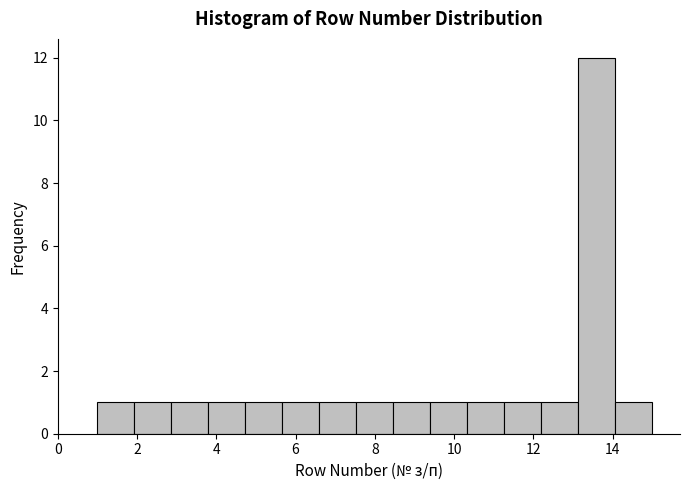

Which range on the x-axis has the tallest bar?

13.2 to 14.0